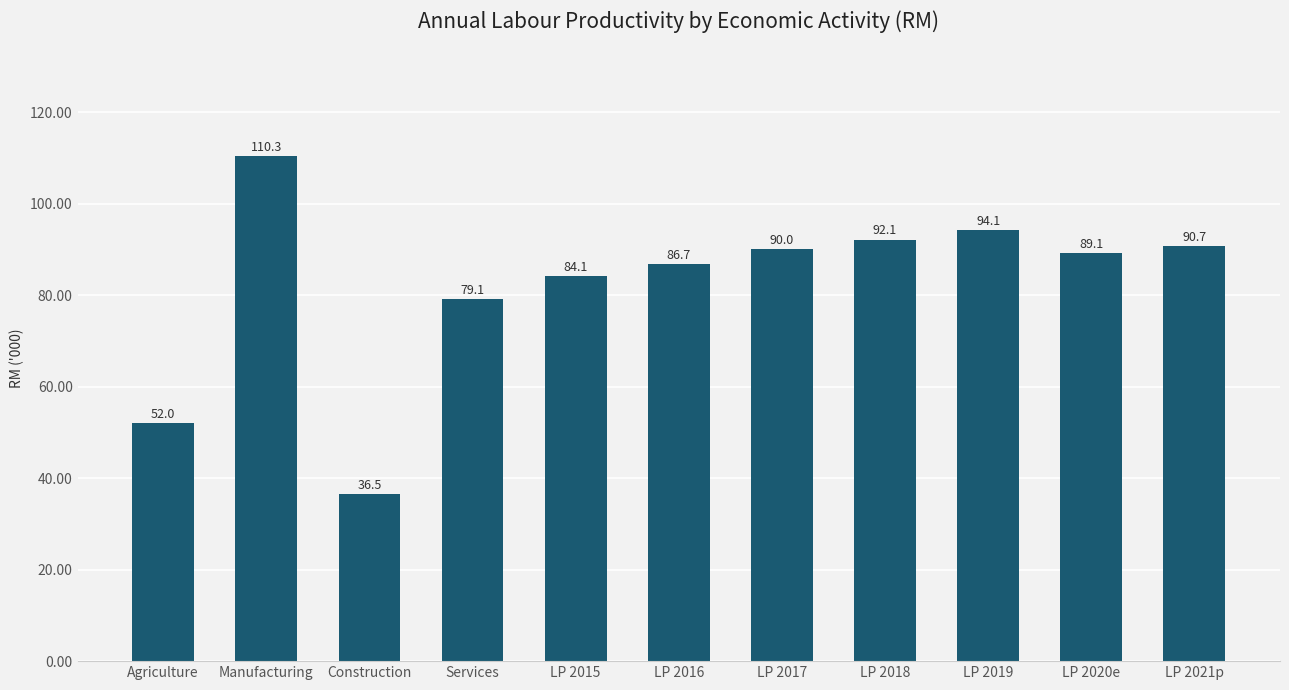

List the labels in order of value, smallest first.

Construction, Agriculture, Services, LP 2015, LP 2016, LP 2020e, LP 2017, LP 2021p, LP 2018, LP 2019, Manufacturing